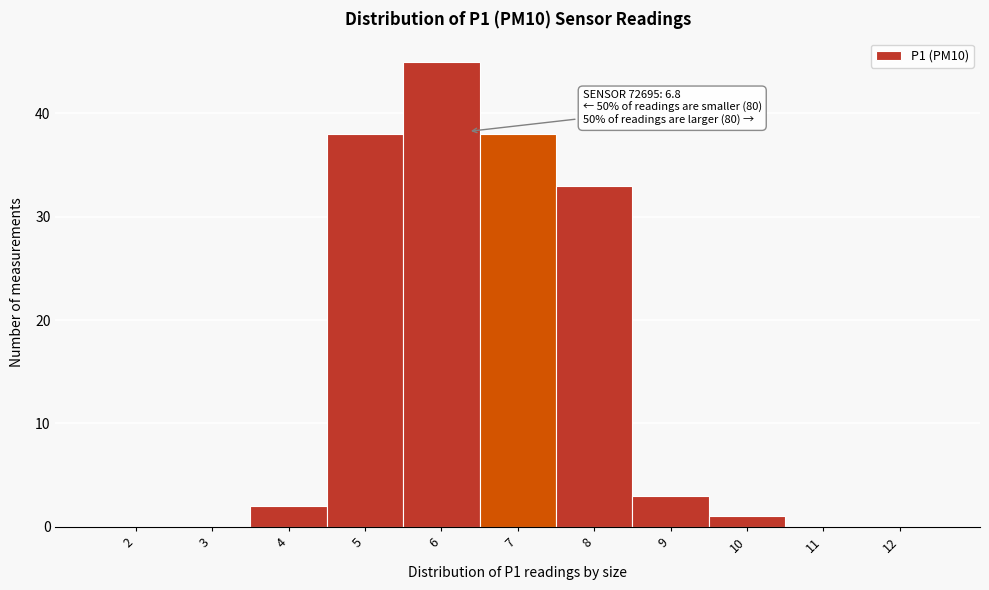

Reading left to right, transcribe all the data shown in this chart.

2=0	3=0	4=2	5=38	6=45	7=38	8=33	9=3	10=1	11=0	12=0